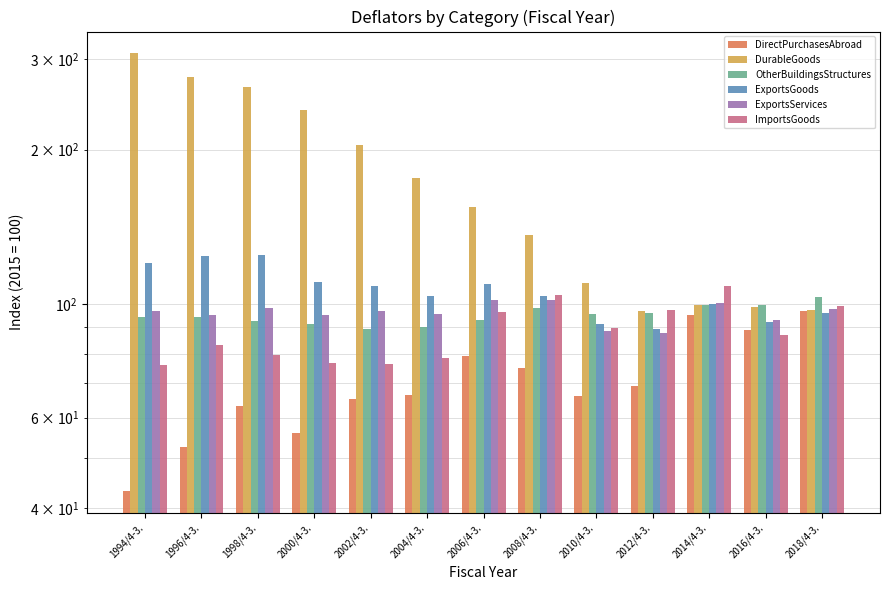

At 2006/4-3., list the series in order from smallest to largest.

DirectPurchasesAbroad, OtherBuildingsStructures, ImportsGoods, ExportsServices, ExportsGoods, DurableGoods